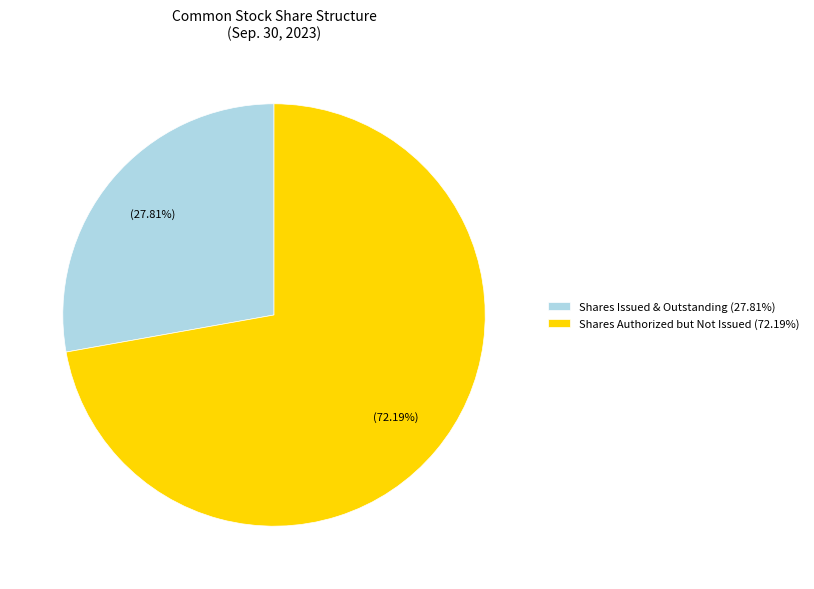

Count the number of slices in the pie.

2